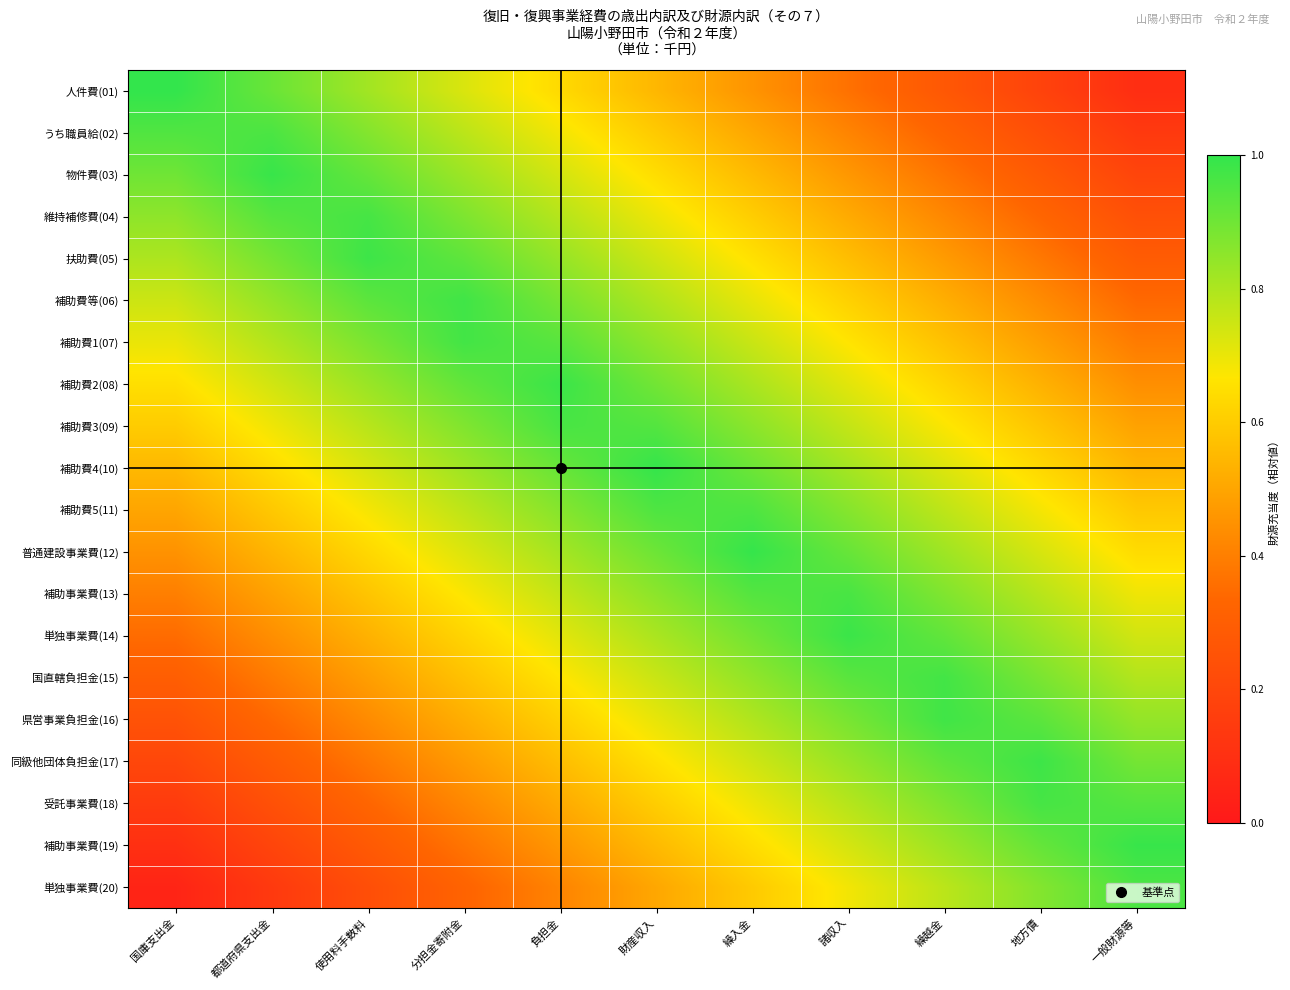

At which category is the sum across all series the highest?

財産収入